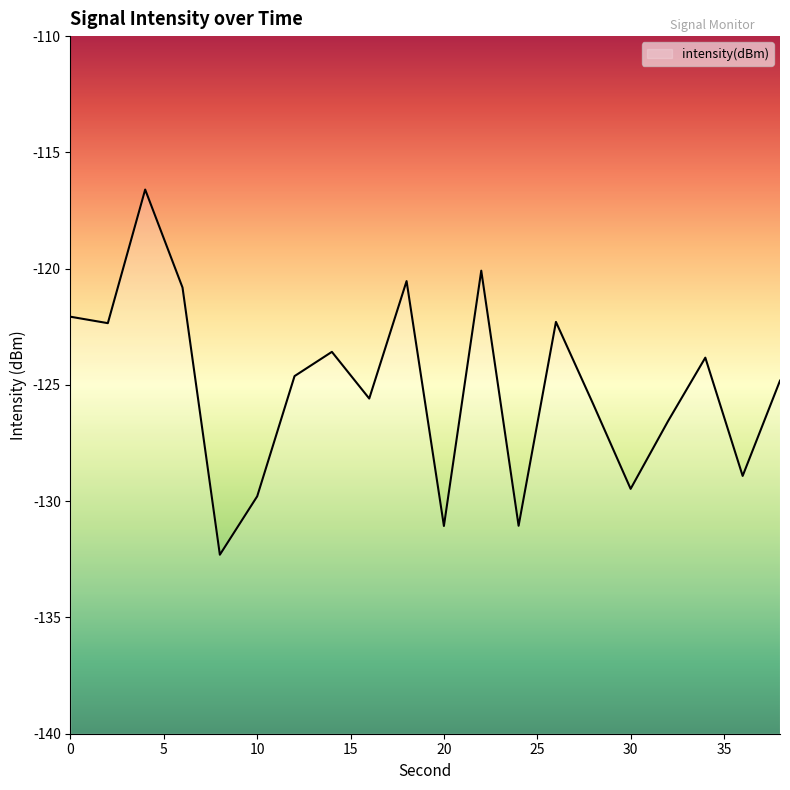

What is the difference between the values at 32 and 6?

5.7